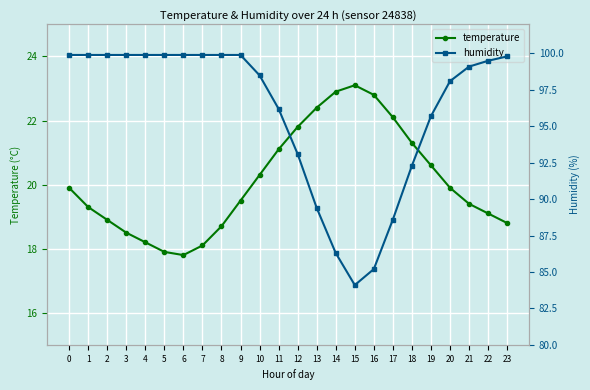

What are all the series names shown in the legend?

temperature, humidity